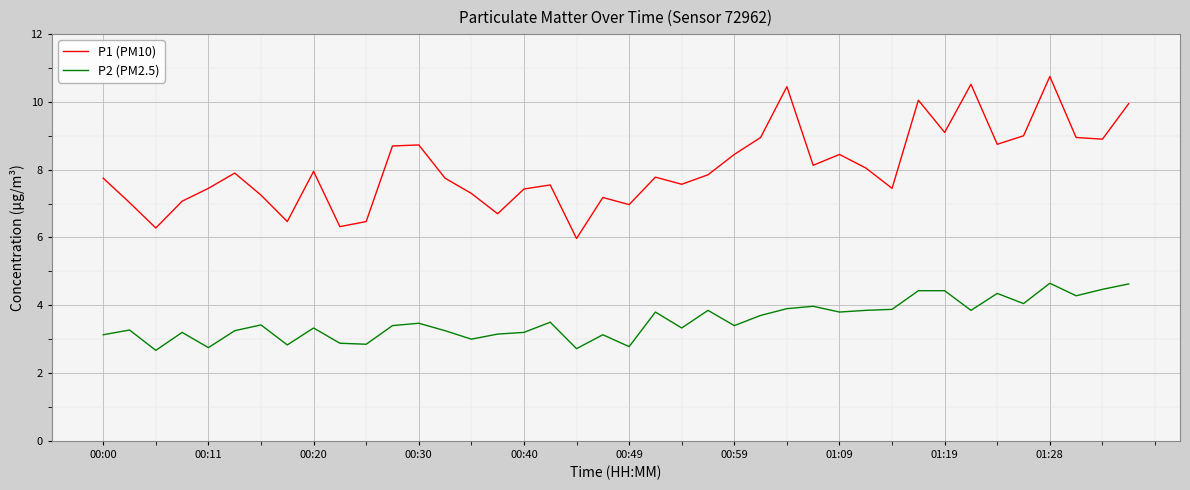

Which series has the widest spread of values?

P1 (PM10)